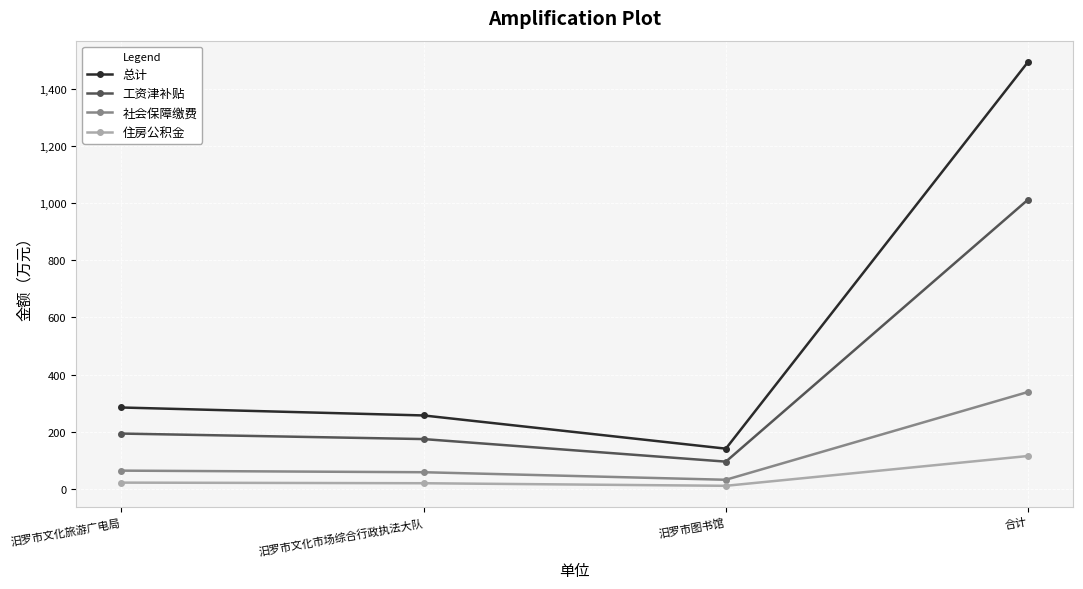

True or false: 总计 and 工资津补贴 cross at least once.

False